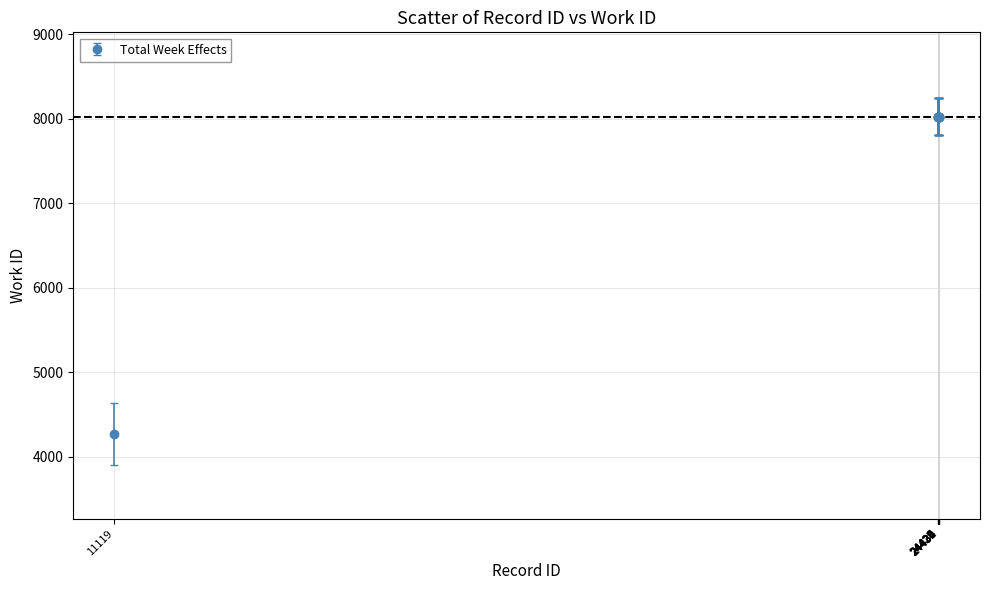

What is the value of the 10th point from the left?

8024